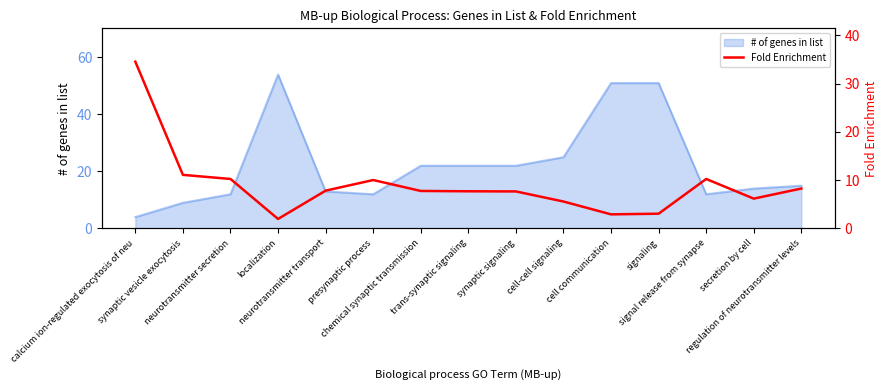

What is the smallest value displayed?

2.0